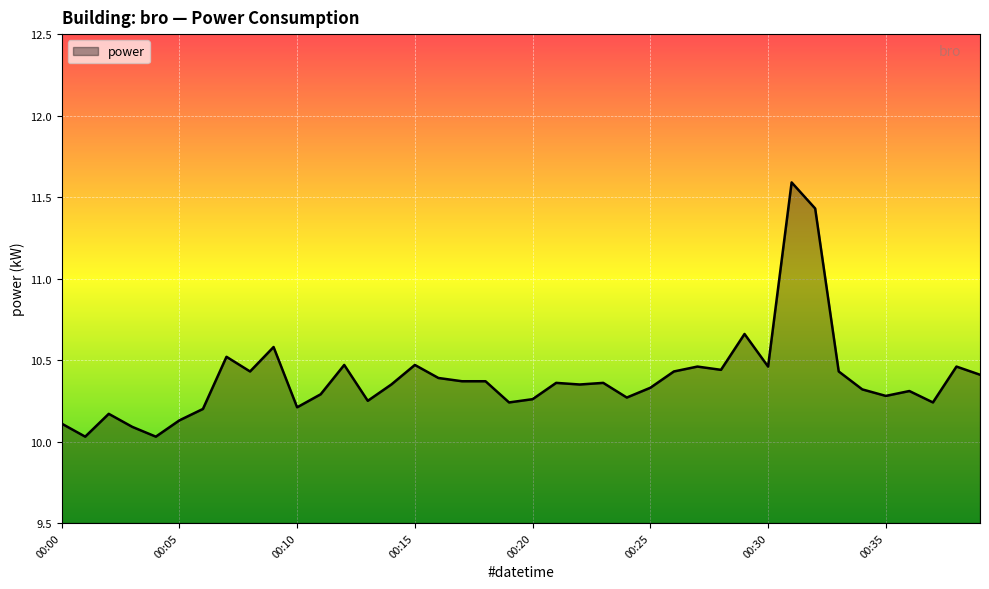

What is the difference between the maximum and minimum values?

1.6